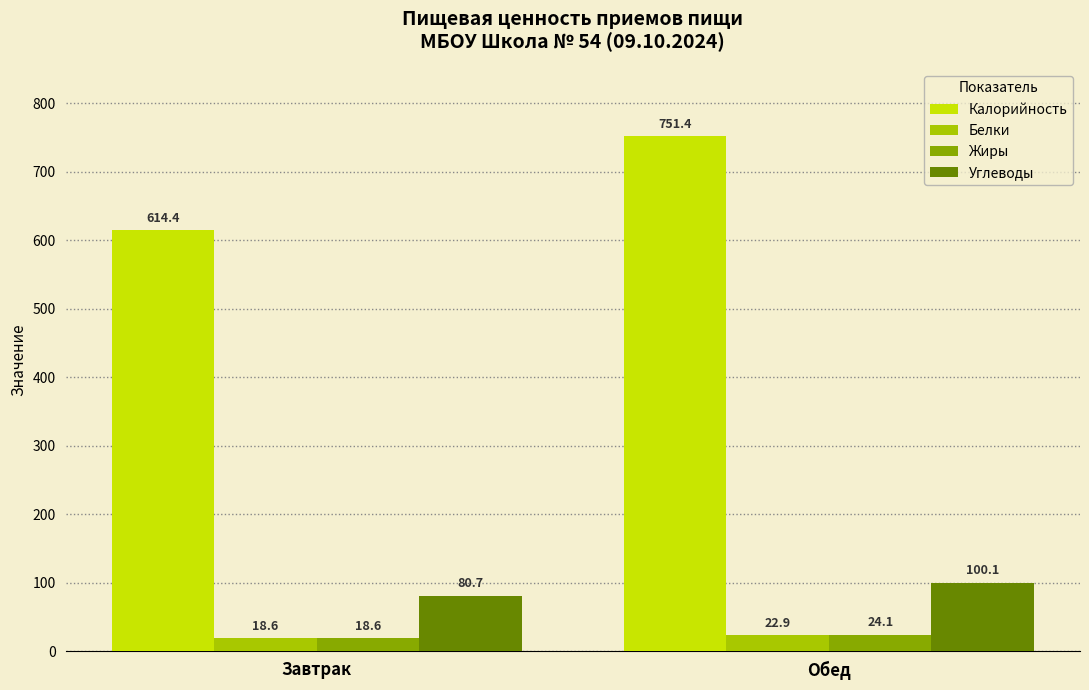

How many series are shown in this chart?

4